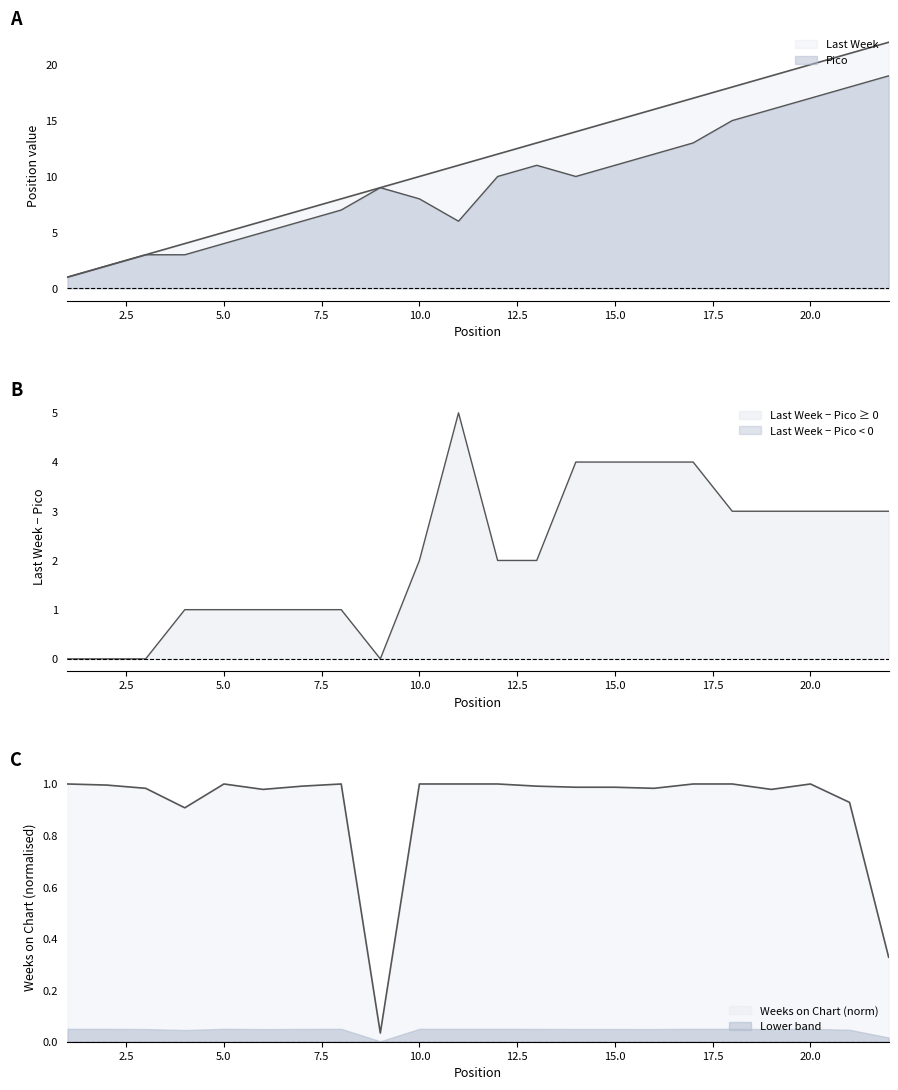

What is the value of the Weeks on Chart point at the 17th from the left?

1.0